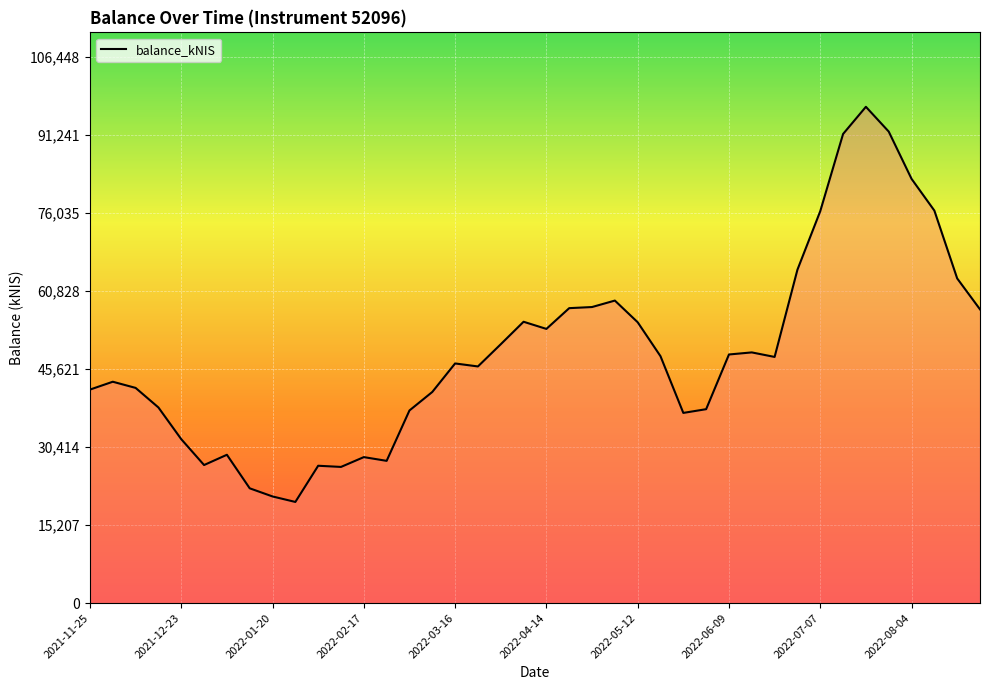

What is the average value?

48857.6